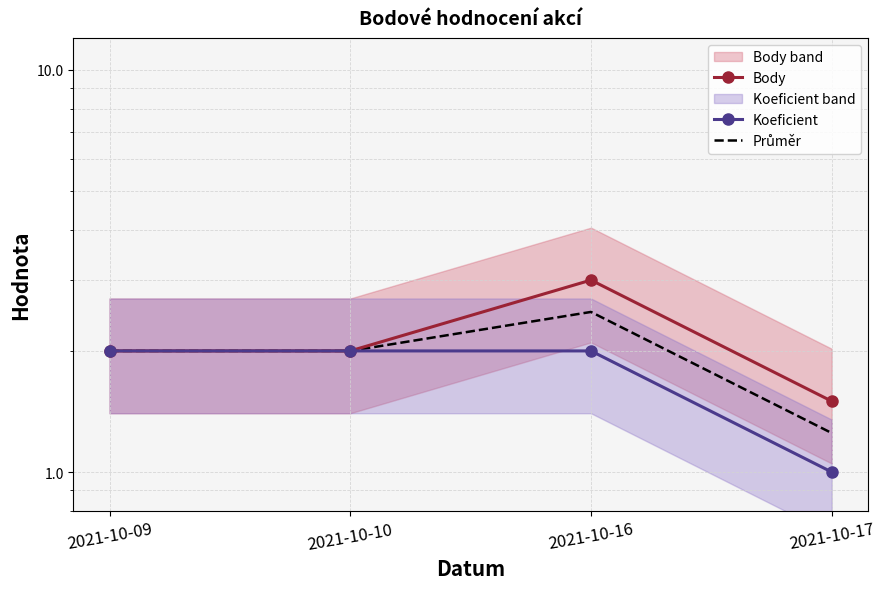

List the series in order of their overall mean, lowest first.

Koeficient, Průměr, Body